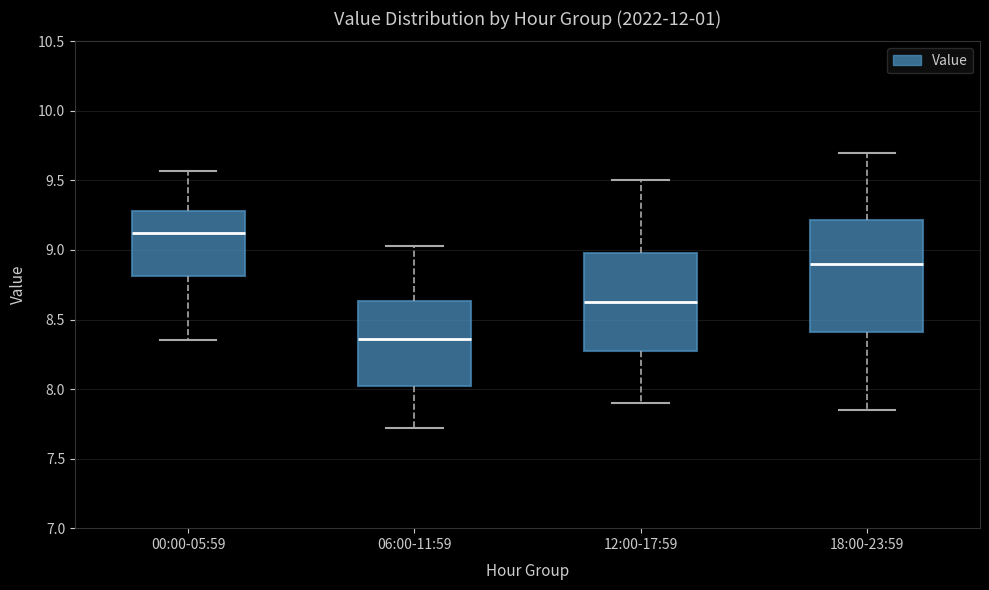

Comparing the boxes themselves (not the whiskers), which one is the tallest?

18:00-23:59